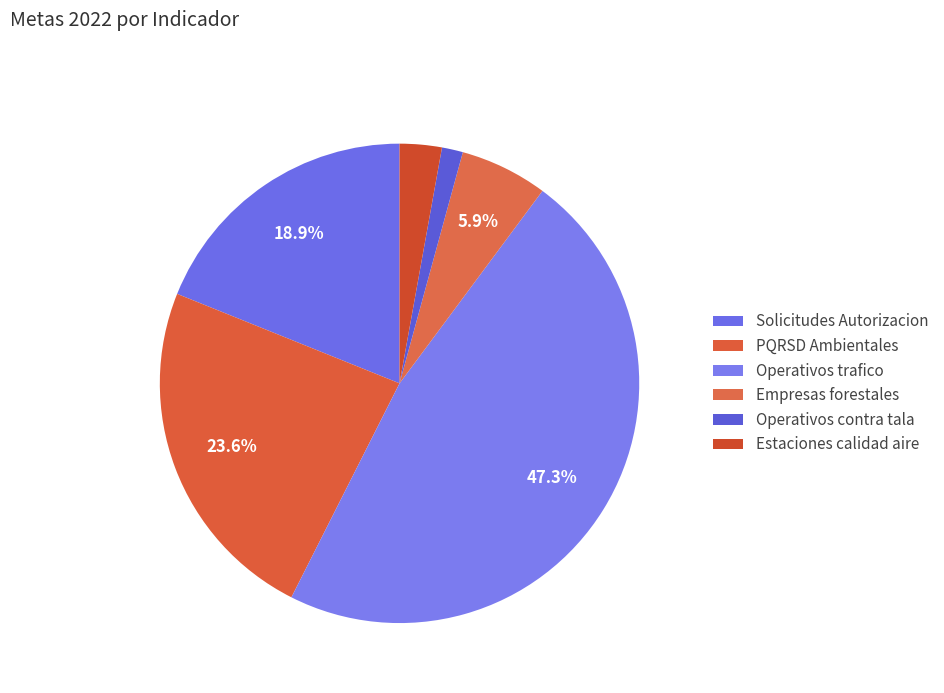

Does any single category account for the majority?

No